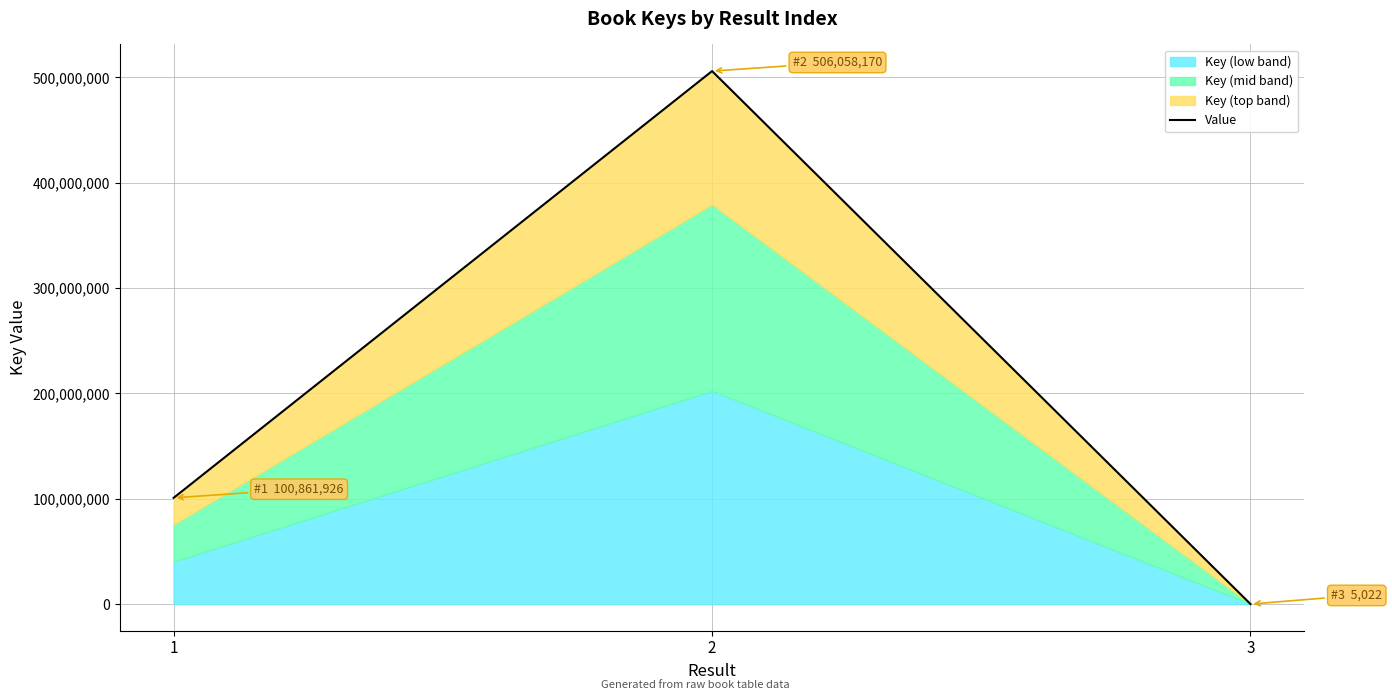

Rank the categories by value from highest to lowest.

2, 1, 3